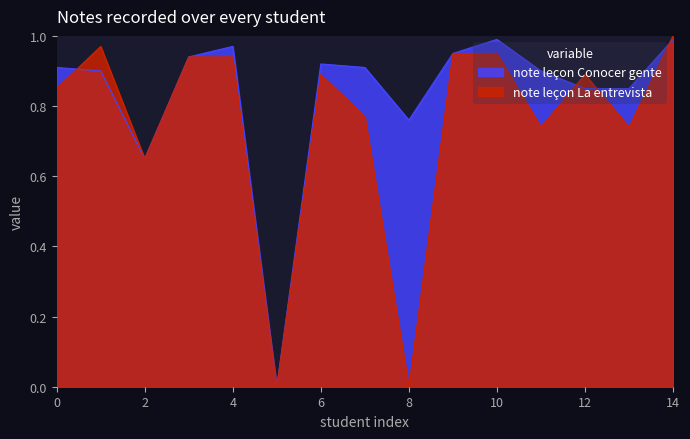

Is the value of note leçon La entrevista at 14 greater than the value of note leçon Conocer gente at 6?

Yes